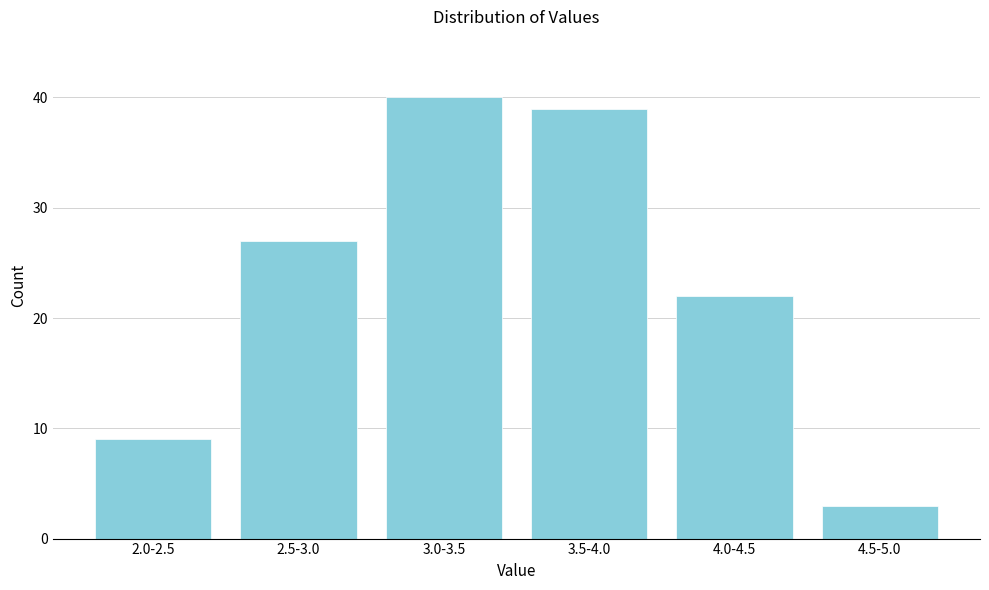

Reading left to right, list all the values displayed in this chart.

9	27	40	39	22	3